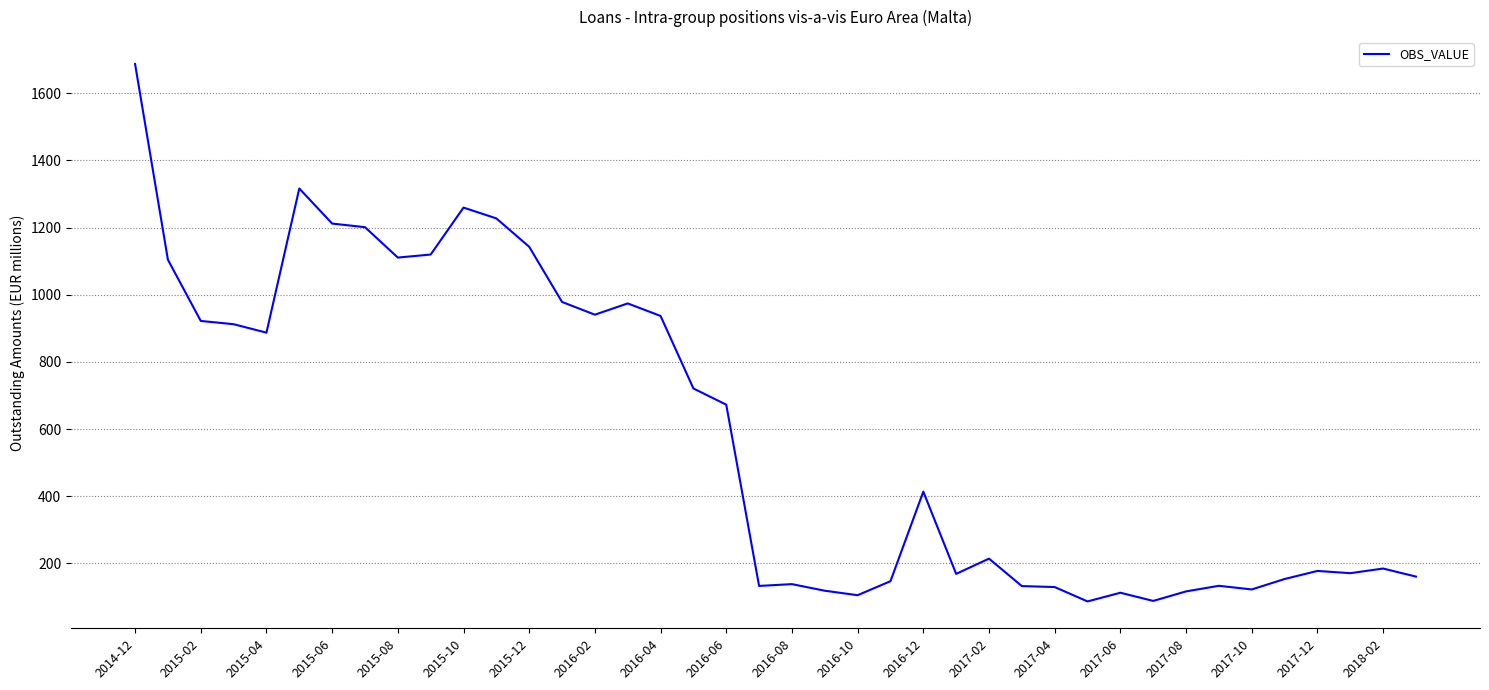

What is the maximum value shown in the chart?

1687.4